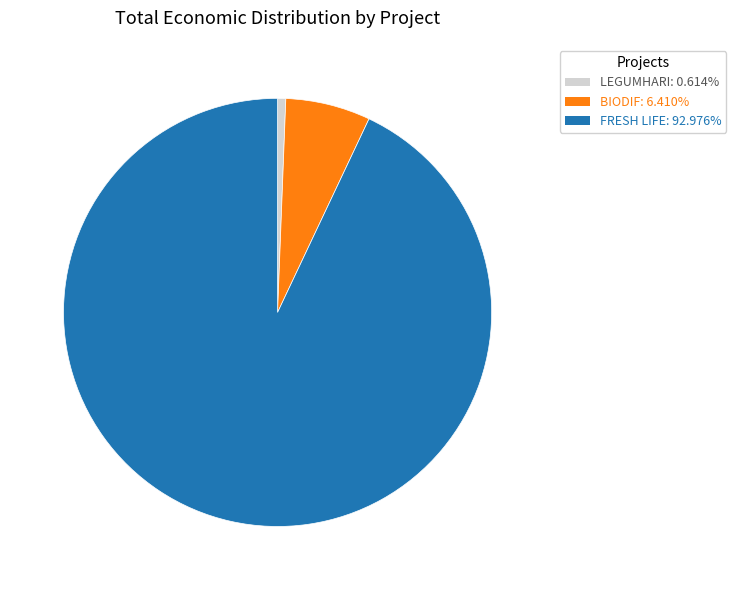

Which category accounts for the majority?

FRESH LIFE